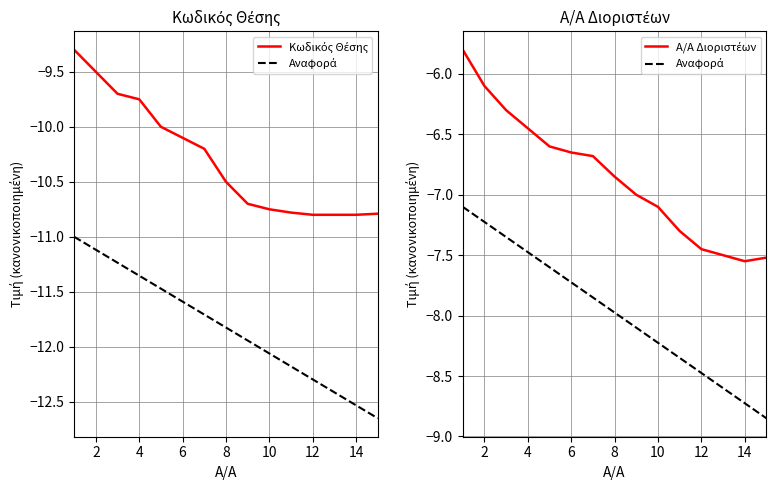

At 6, list the series in order from smallest to largest.

Κωδικός Θέσης, Αναφορά, Α/Α Διοριστέων